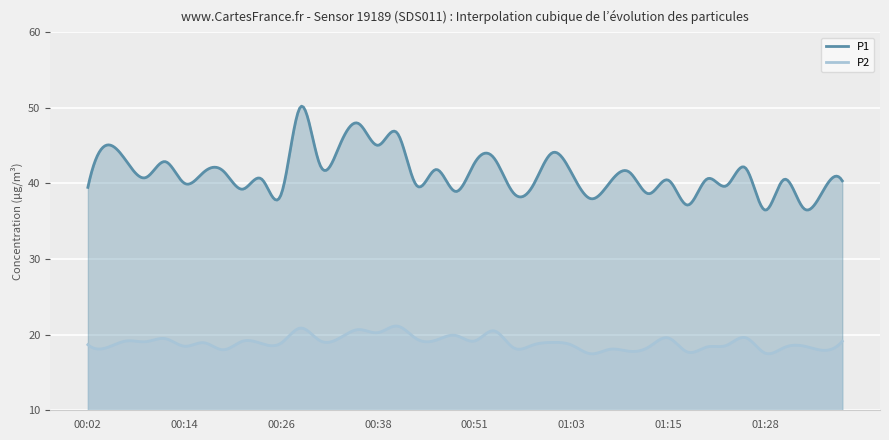

List the labels in order of P2 value, largest first.

00:41, 00:29, 00:36, 00:53, 00:38, 00:48, 01:25, 01:15, 00:33, 00:11, 00:43, 00:46, 00:31, 00:06, 00:51, 00:21, 01:38, 00:09, 01:01, 00:16, 00:26, 00:24, 00:02, 00:58, 01:03, 01:23, 01:33, 00:14, 01:13, 01:20, 00:04, 01:30, 00:56, 01:08, 00:19, 01:35, 01:11, 01:18, 01:28, 01:06